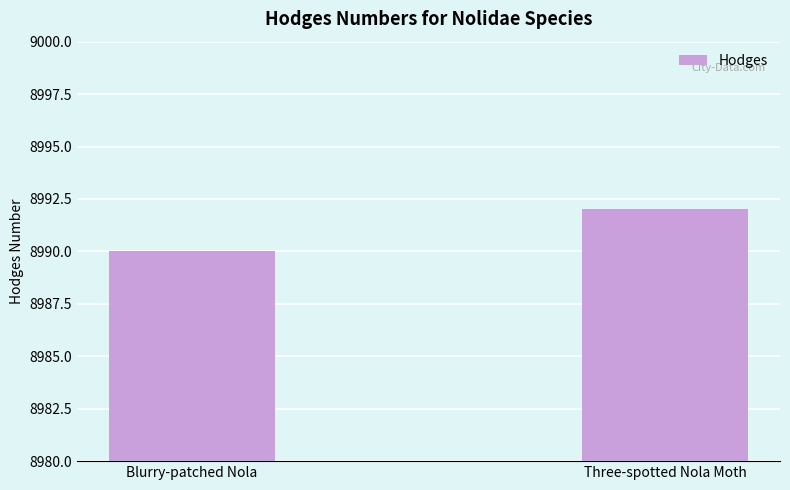

What is the sum of all values?

17982